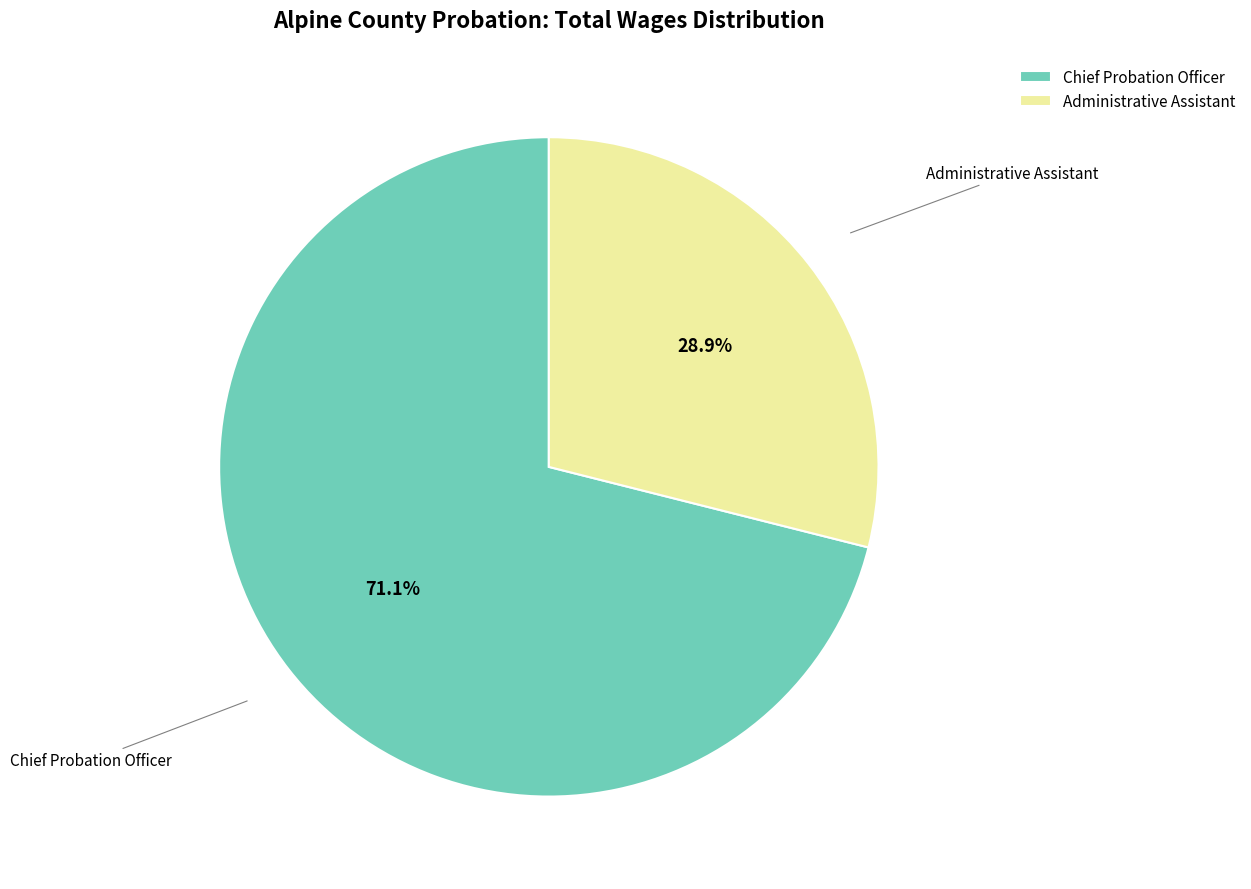

Which has a higher value, Administrative Assistant or Chief Probation Officer?

Chief Probation Officer